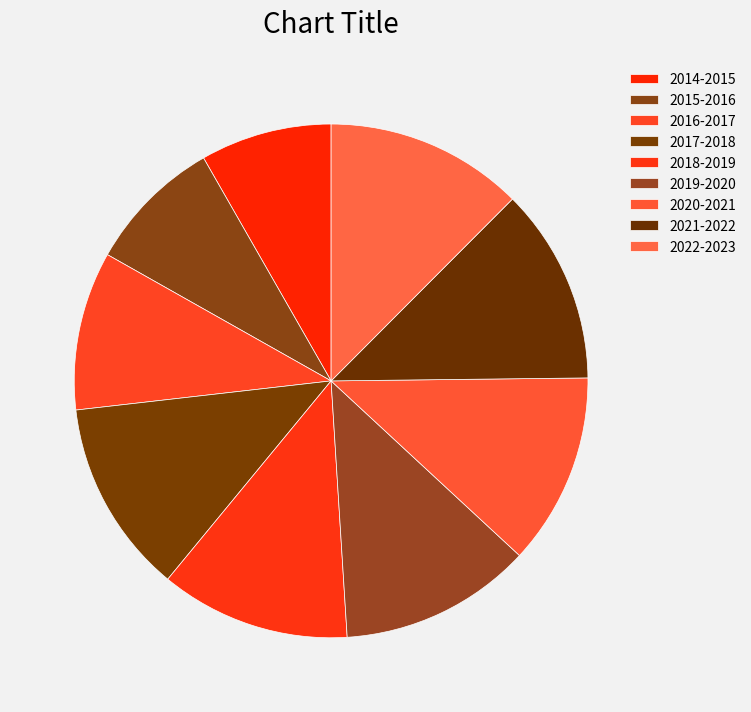

How many segments does this pie chart have?

9